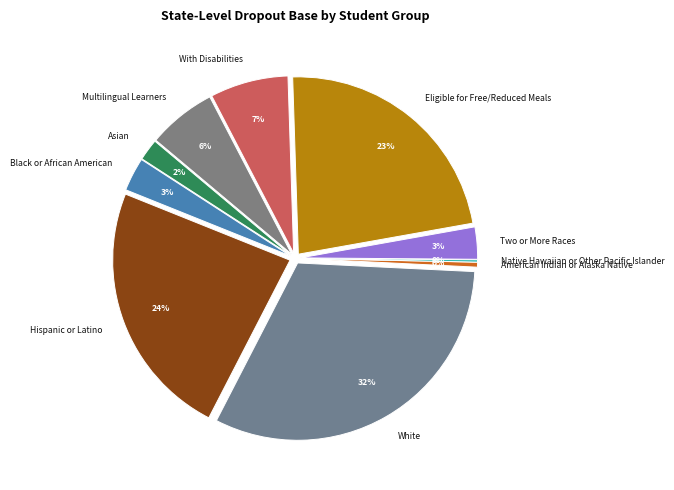

How many segments does this pie chart have?

10